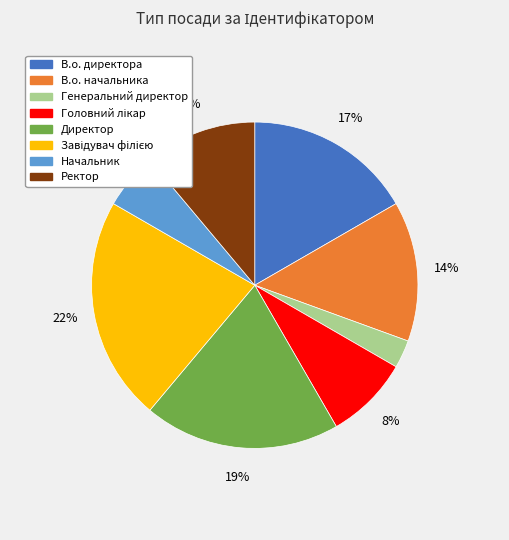

Between В.о. директора and Ректор, which is larger?

В.о. директора